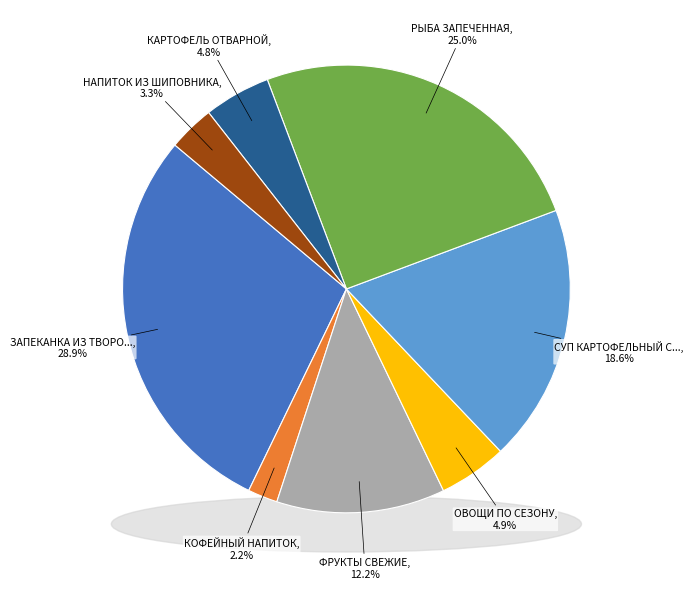

The ОВОЩИ ПО СЕЗОНУ slice represents 19% of the pie. True or false?

False